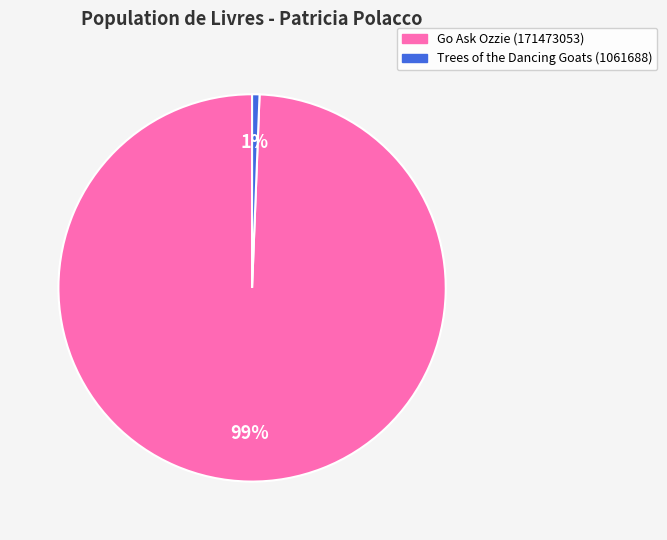

Rank the categories by value from highest to lowest.

Go Ask Ozzie (171473053), Trees of the Dancing Goats (1061688)